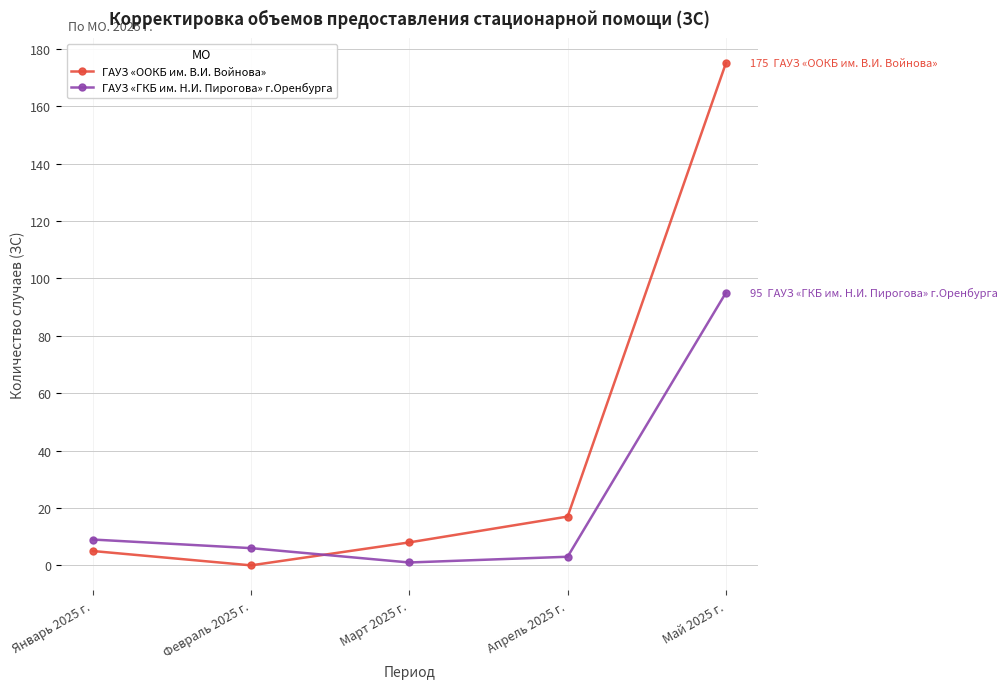

Reading right to left, transcribe all the data shown in this chart.

ГАУЗ «ООКБ им. В.И. Войнова»: 175	17	8	0	5
ГАУЗ «ГКБ им. Н.И. Пирогова» г.Оренбурга: 95	3	1	6	9